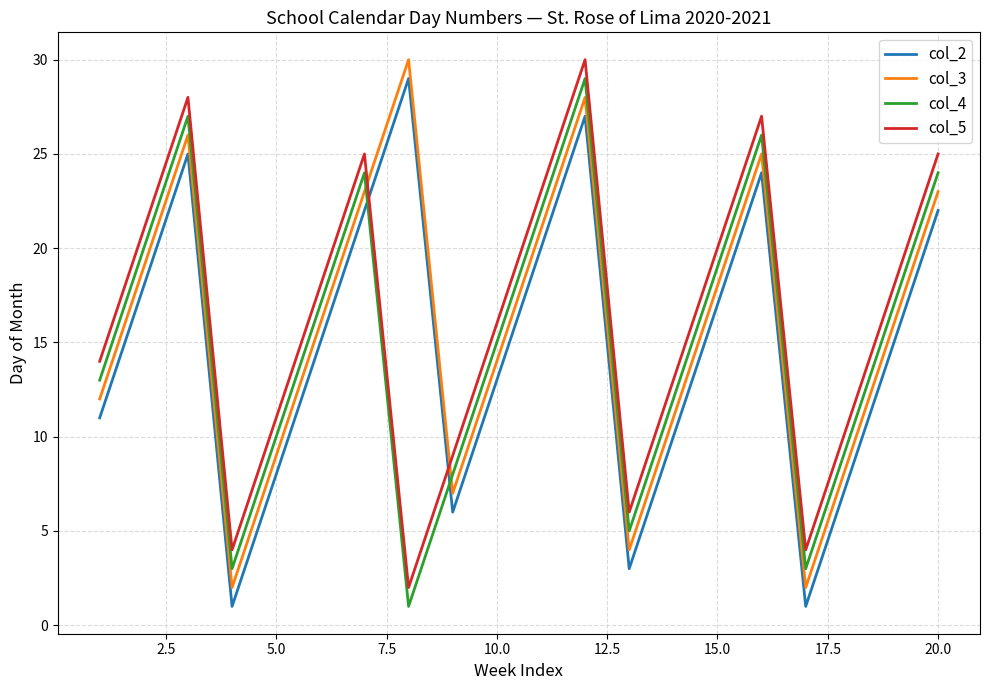

Rank the series by their average value, from highest to lowest.

col_5, col_3, col_4, col_2